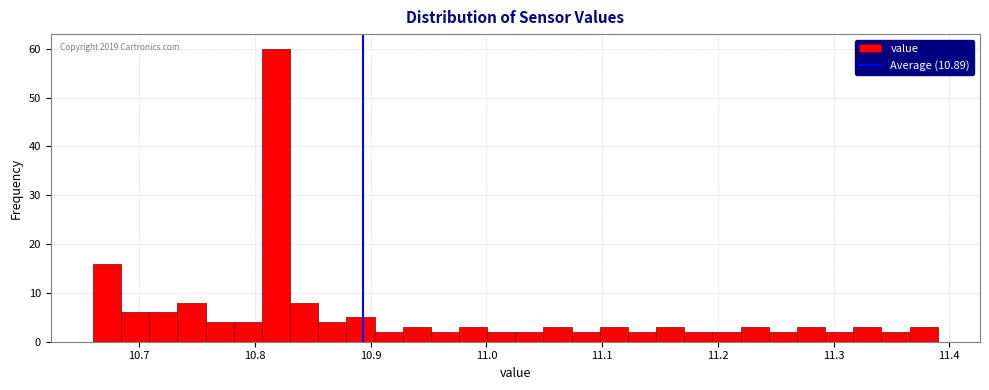

Around what value on the x-axis is the tallest bar? Give the approximate position of its centre, as read against the axis.

10.82